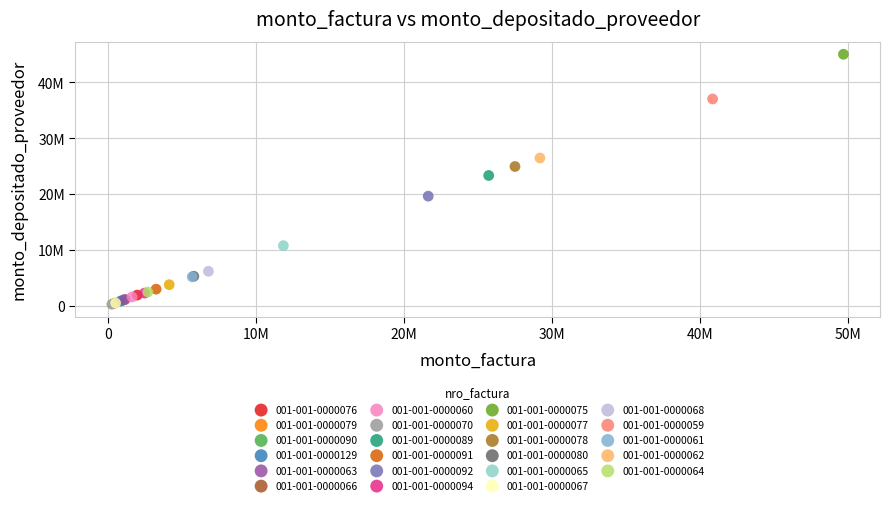

What are all the series names shown in the legend?

001-001-0000076, 001-001-0000079, 001-001-0000090, 001-001-0000129, 001-001-0000063, 001-001-0000066, 001-001-0000060, 001-001-0000070, 001-001-0000089, 001-001-0000091, 001-001-0000092, 001-001-0000094, 001-001-0000075, 001-001-0000077, 001-001-0000078, 001-001-0000080, 001-001-0000065, 001-001-0000067, 001-001-0000068, 001-001-0000059, 001-001-0000061, 001-001-0000062, 001-001-0000064